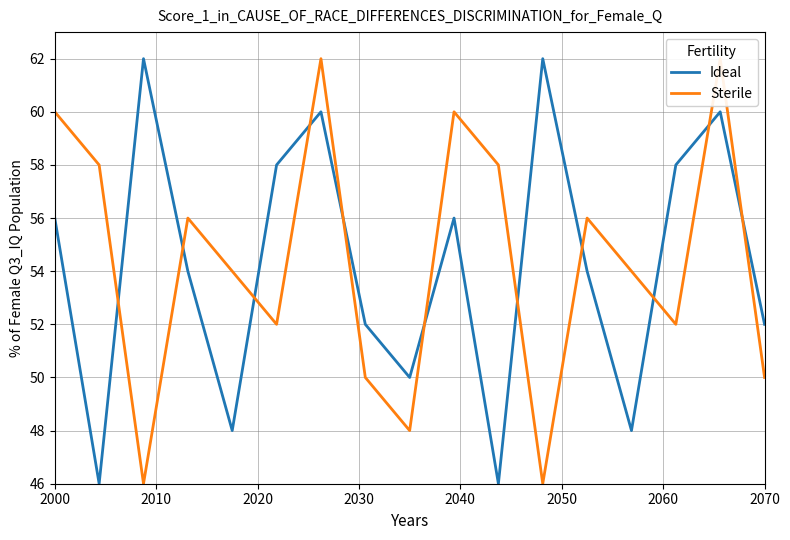

What is the minimum value for Ideal?

46